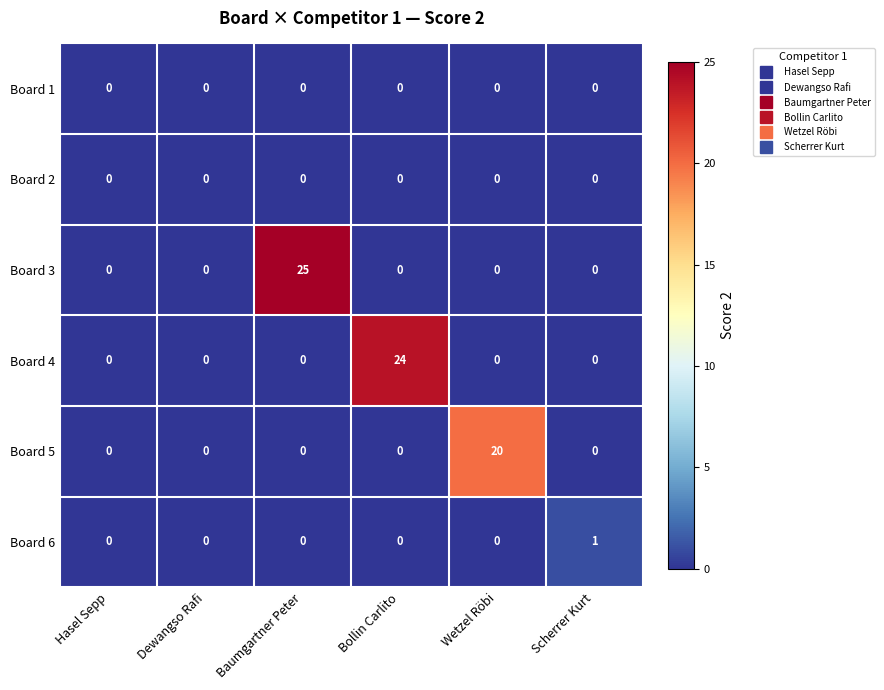

What is the sum of all Board 3 values?

25